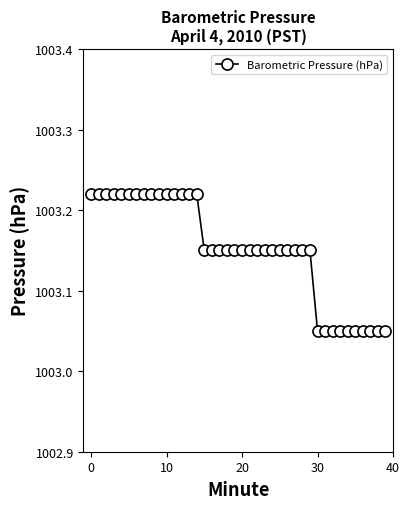

What is the sum of all values?

40126.1